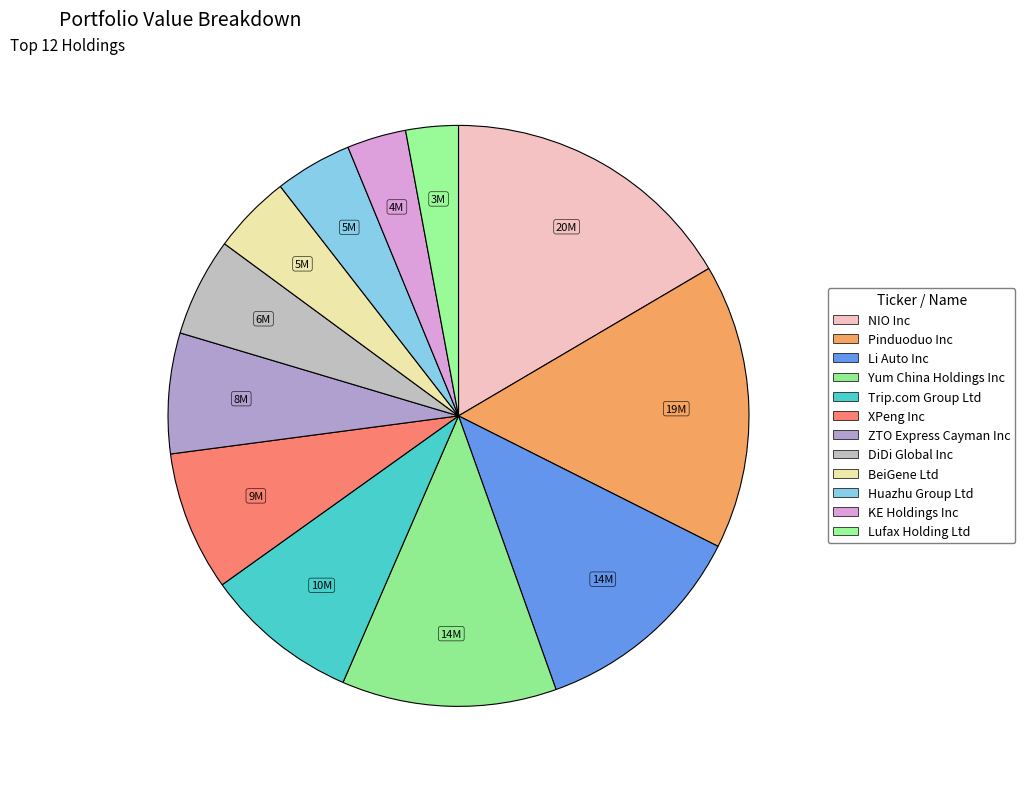

Is it true that Pinduoduo Inc is 6% of the pie?

False